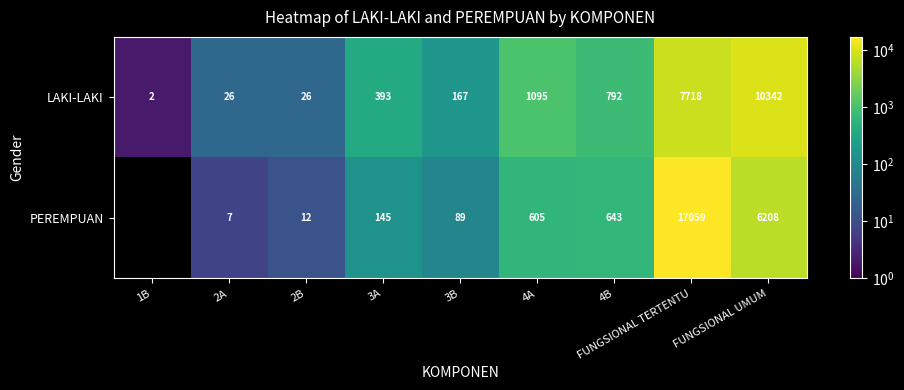

How many data points does each series have?

9